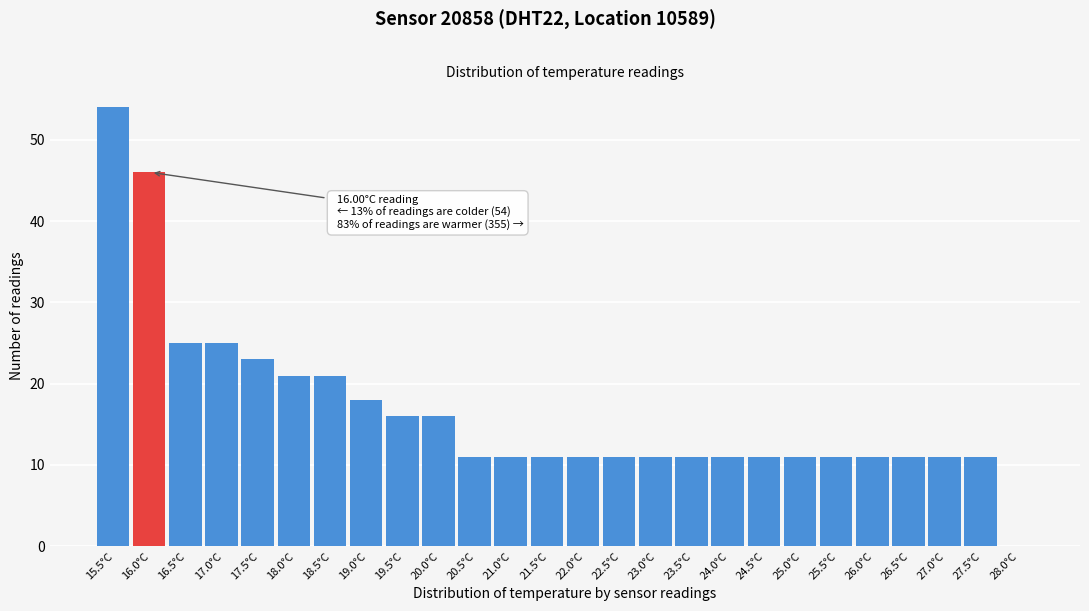

Reading left to right, extract all data points from this chart.

15.5°C=54	16.0°C=46	16.5°C=25	17.0°C=25	17.5°C=23	18.0°C=21	18.5°C=21	19.0°C=18	19.5°C=16	20.0°C=16	20.5°C=11	21.0°C=11	21.5°C=11	22.0°C=11	22.5°C=11	23.0°C=11	23.5°C=11	24.0°C=11	24.5°C=11	25.0°C=11	25.5°C=11	26.0°C=11	26.5°C=11	27.0°C=11	27.5°C=11	28.0°C=0